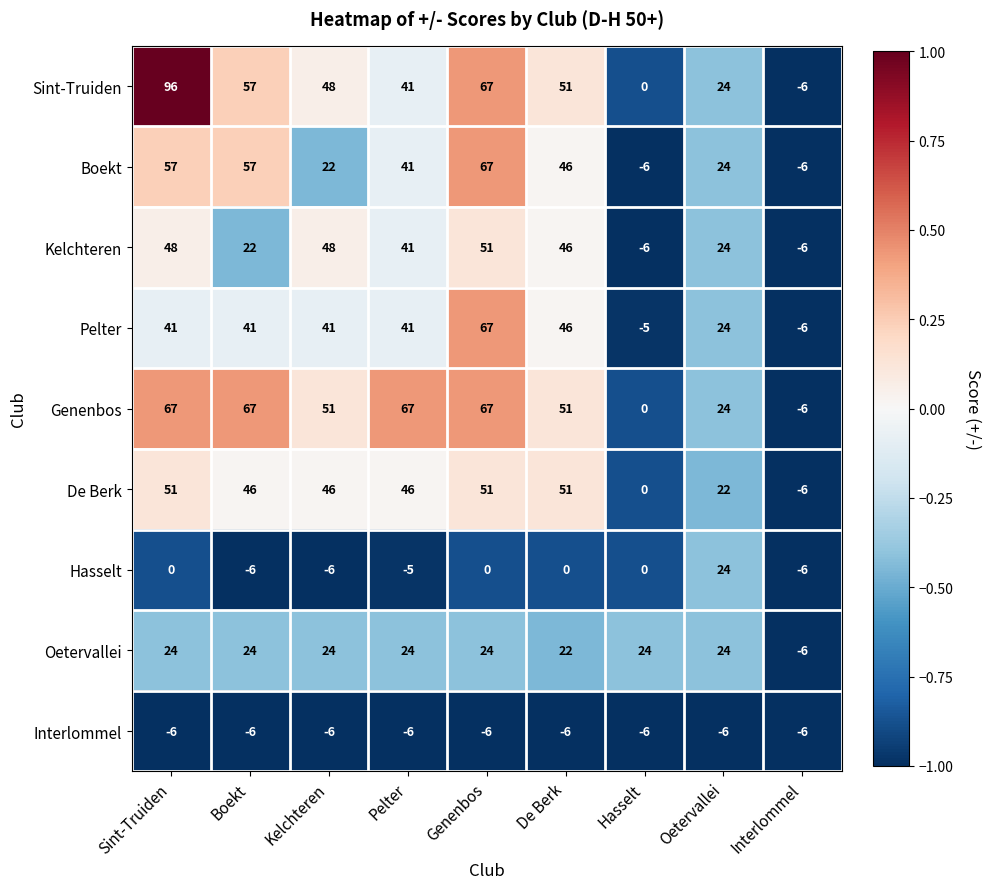

What is the difference between the second highest and second lowest values in the Boekt series?

63